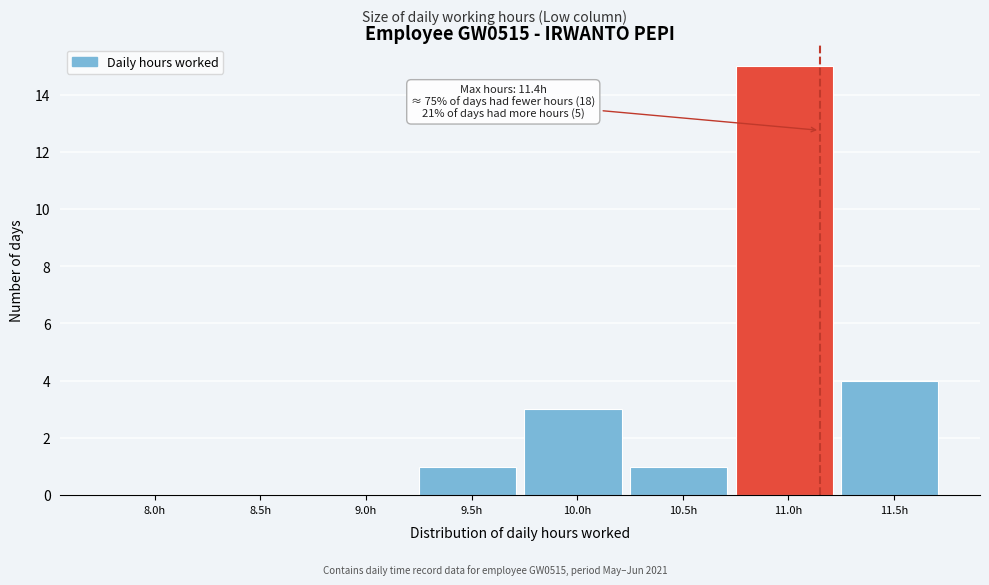

Reading left to right, transcribe all the data shown in this chart.

8.0h=0	8.5h=0	9.0h=0	9.5h=1	10.0h=3	10.5h=1	11.0h=15	11.5h=4